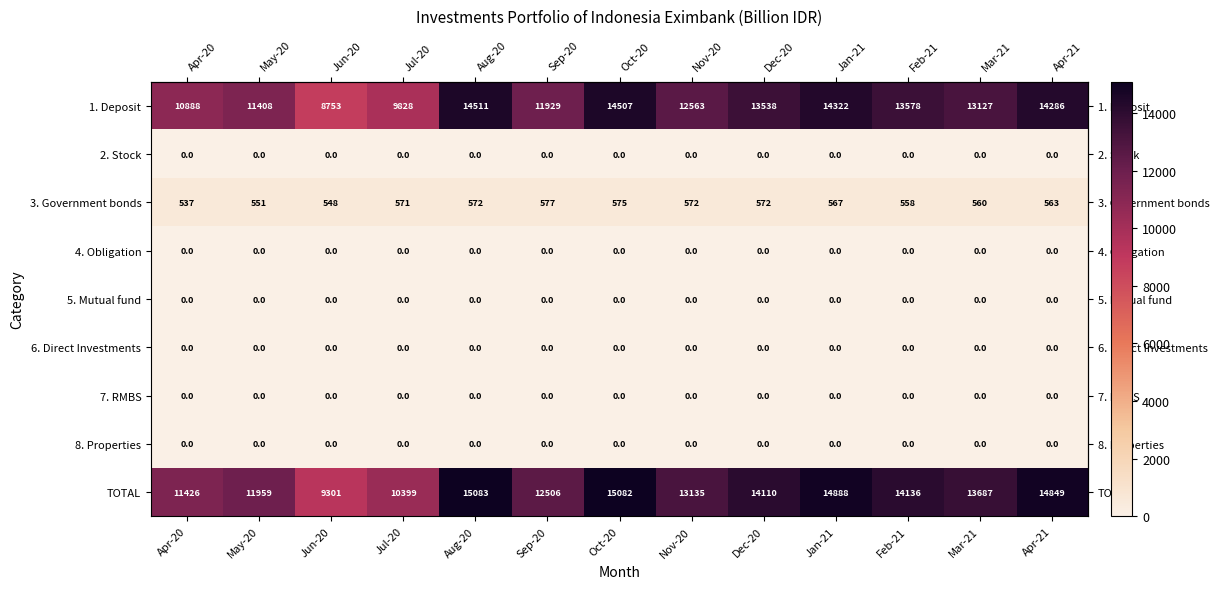

Rank the categories by 1. Deposit value from highest to lowest.

Aug-20, Oct-20, Jan-21, Apr-21, Feb-21, Dec-20, Mar-21, Nov-20, Sep-20, May-20, Apr-20, Jul-20, Jun-20